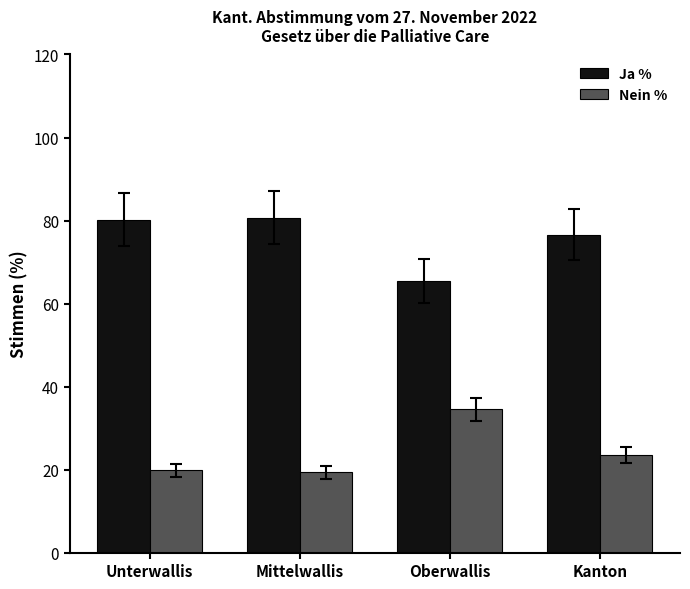

What is the spread (max minus min) of values at Kanton?

53.1